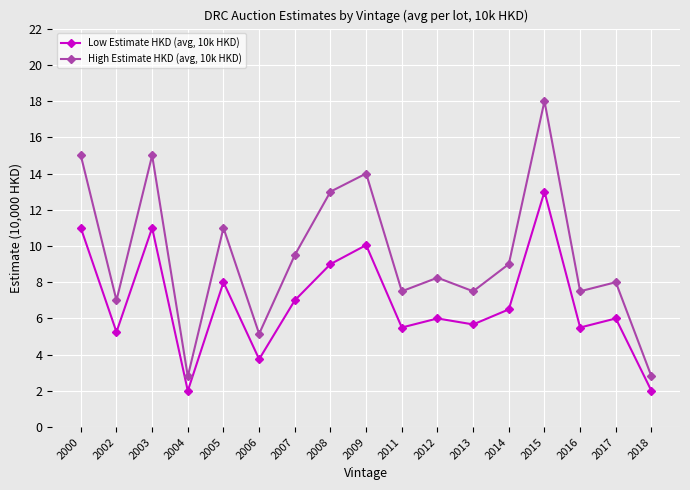

What is the spread (max minus min) of values at 2005?

3.0